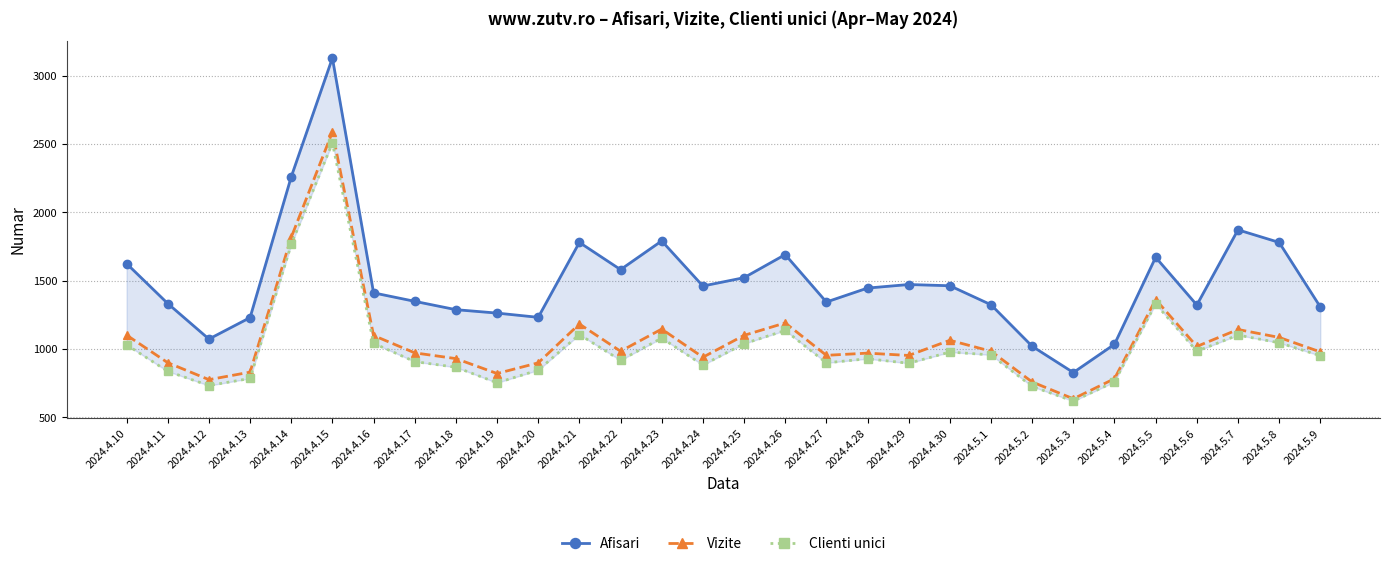

In Vizite, how many points are higher than both neighbors (excluding endpoints)?

8